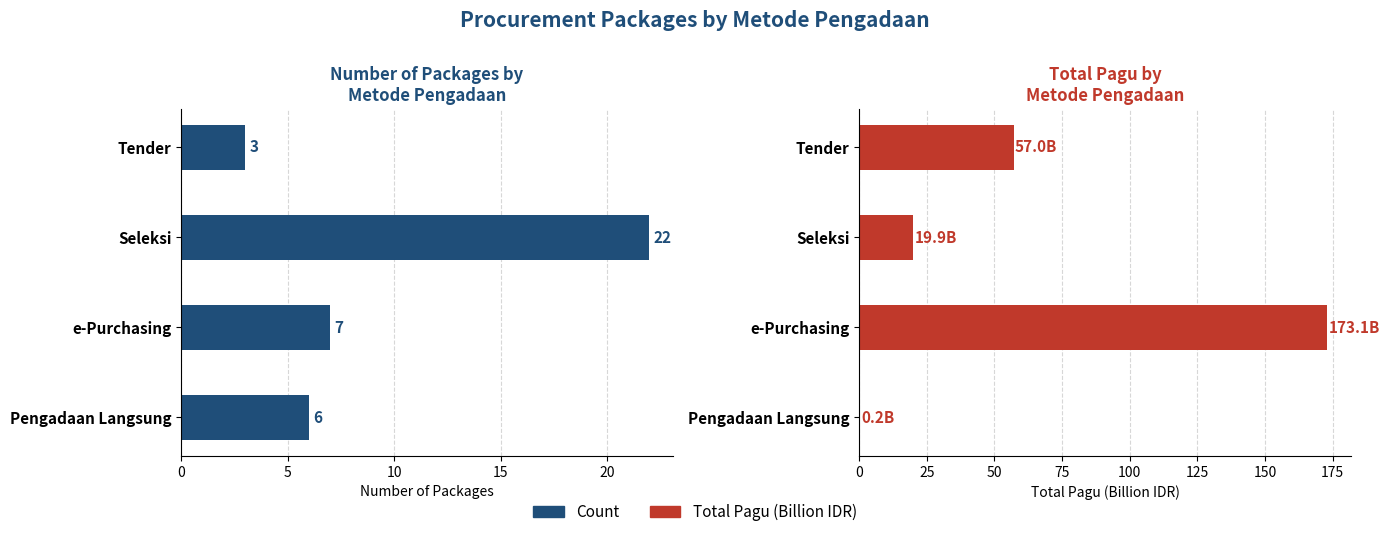

How many values in the Total Pagu (Billion IDR) series exceed 57?

2